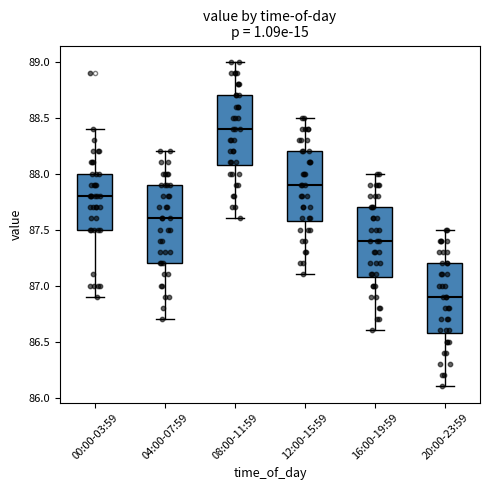

Comparing the boxes themselves (not the whiskers), which one is the tallest?

04:00-07:59